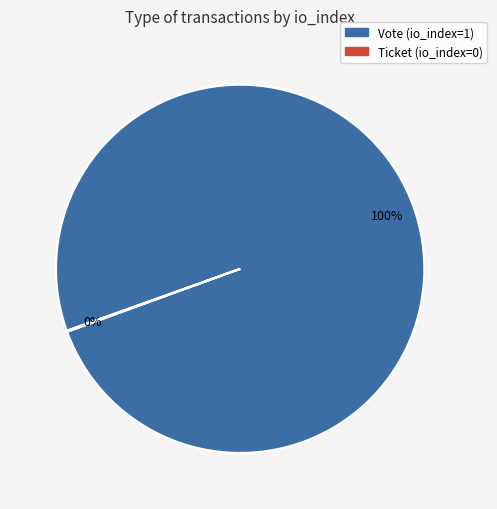

Does Vote (io_index=1) represent more than half of the total?

Yes